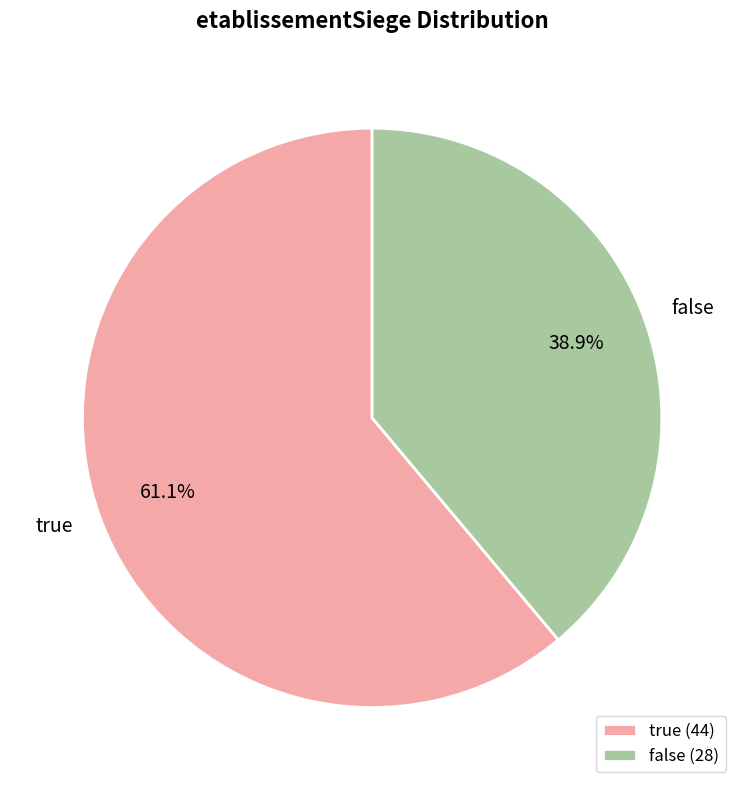

Rank the categories by value from highest to lowest.

true, false